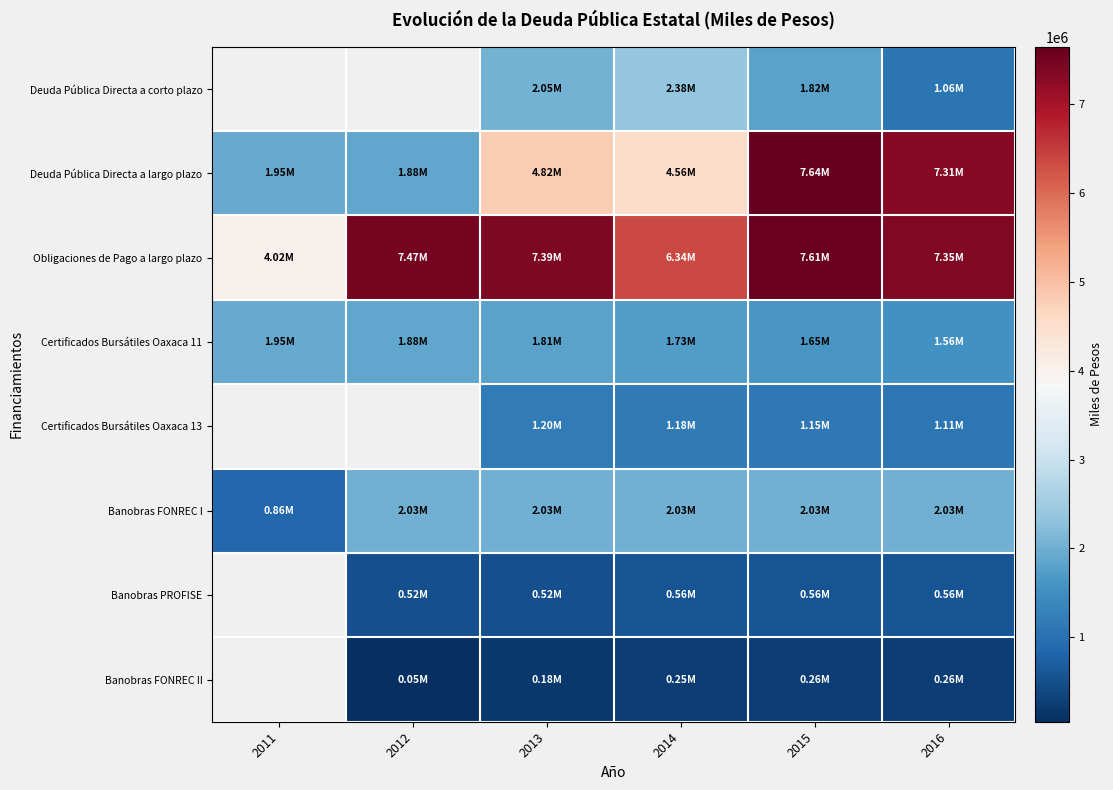

What is the total value across all series at 2016?

21247207.2